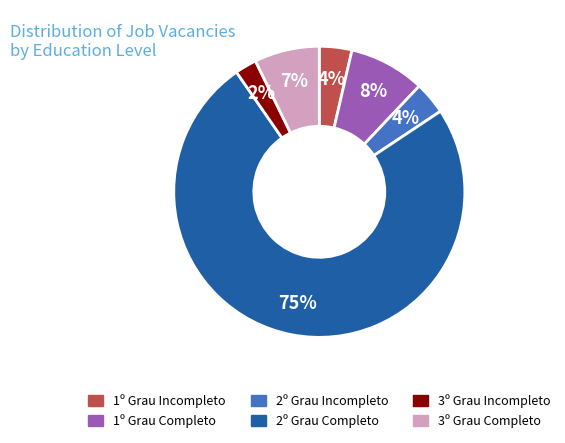

Do 2º Grau Completo and 1º Grau Incompleto together represent more than half of the pie?

Yes